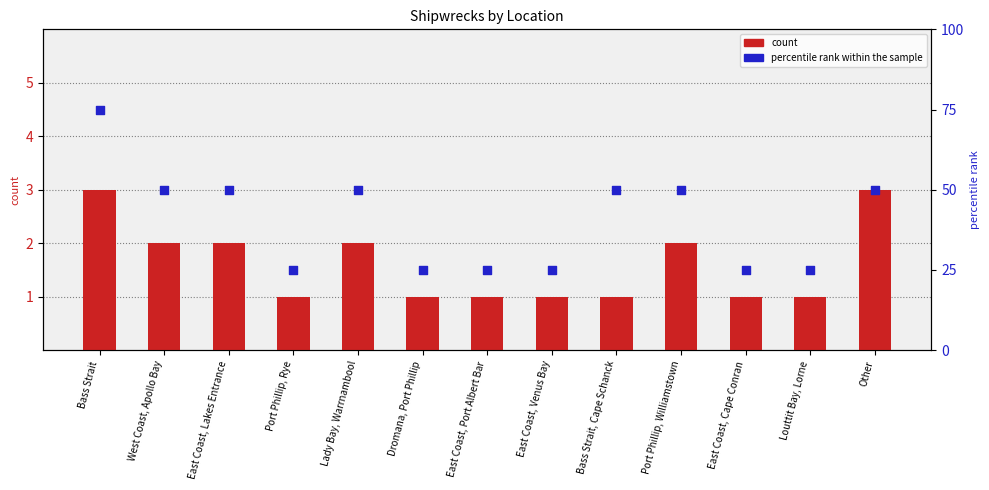

Which series contains the highest Y value?

percentile rank within the sample